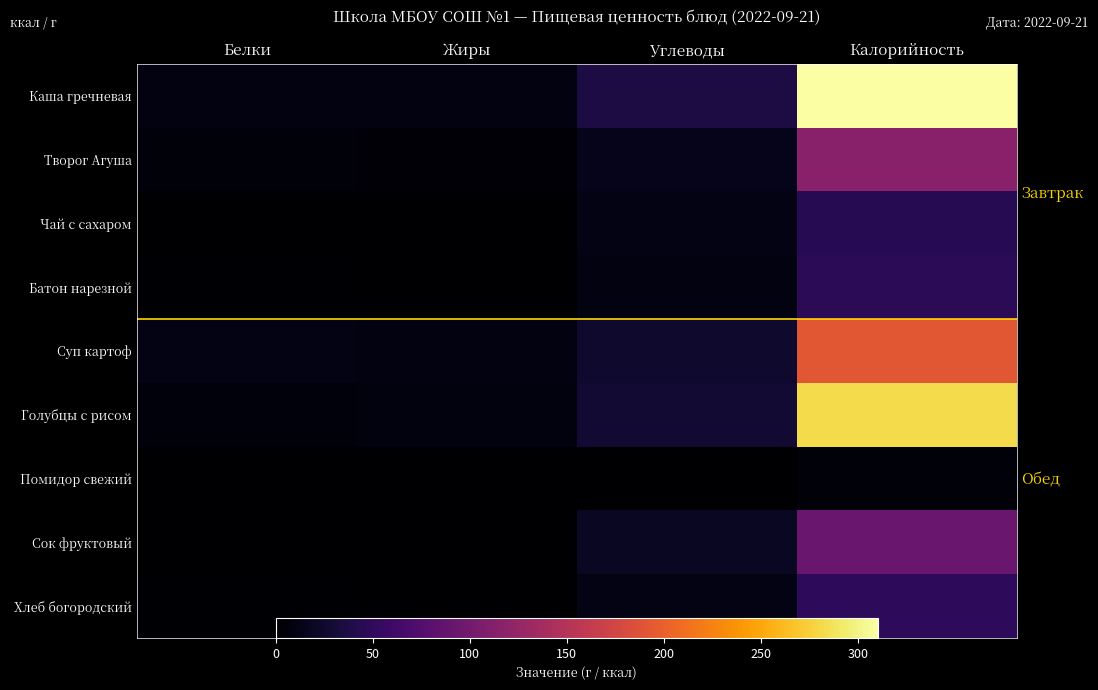

What is the difference between the maximum and minimum values in the Сок фруктовый series?

91.8